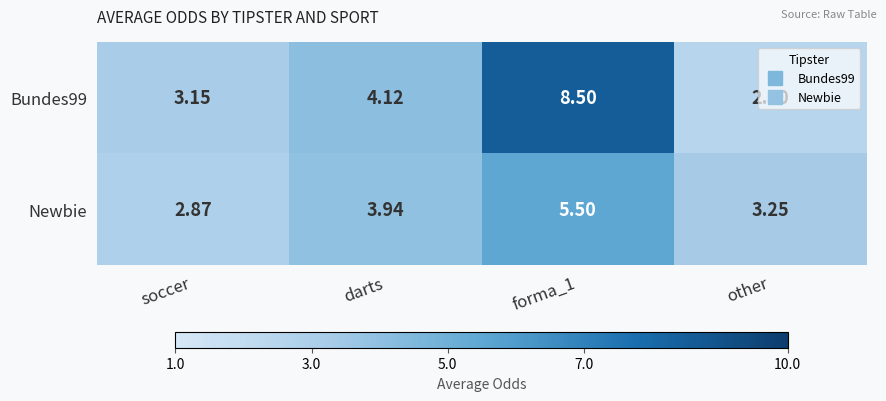

Where does the Newbie series first go above 3?

darts